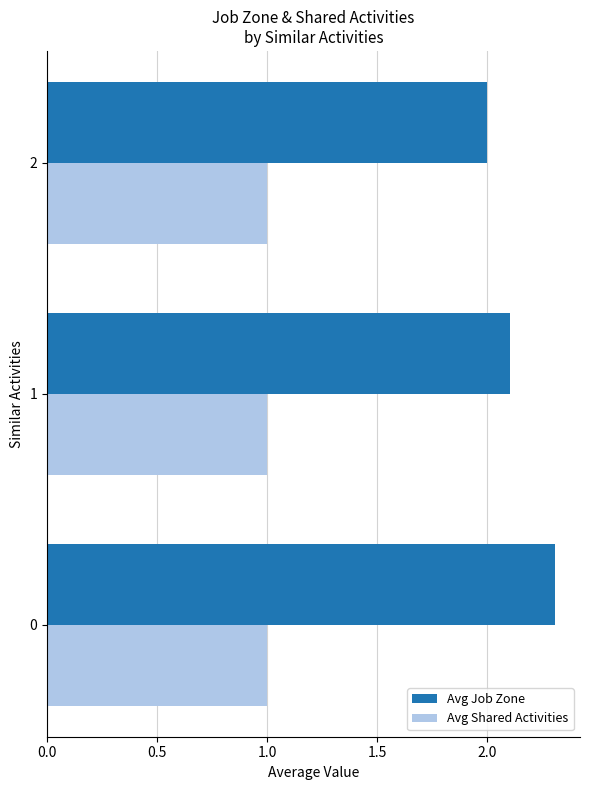

How many Avg Job Zone values are between 2 and 3?

3